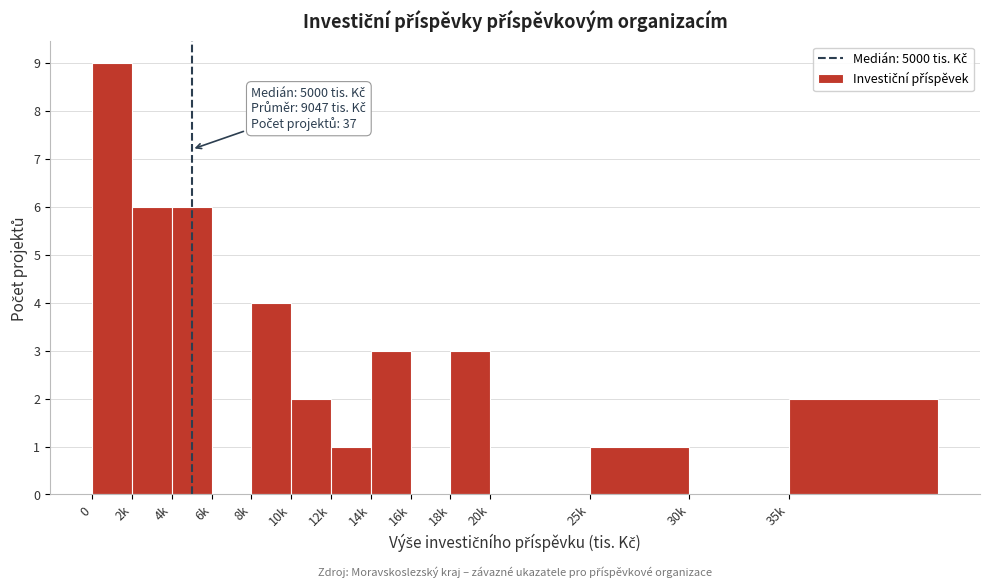

Reading left to right, extract all data points from this chart.

0=9	2k=6	4k=6	6k=0	8k=4	10k=2	12k=1	14k=3	16k=0	18k=3	20k=0	25k=1	30k=0	35k=2